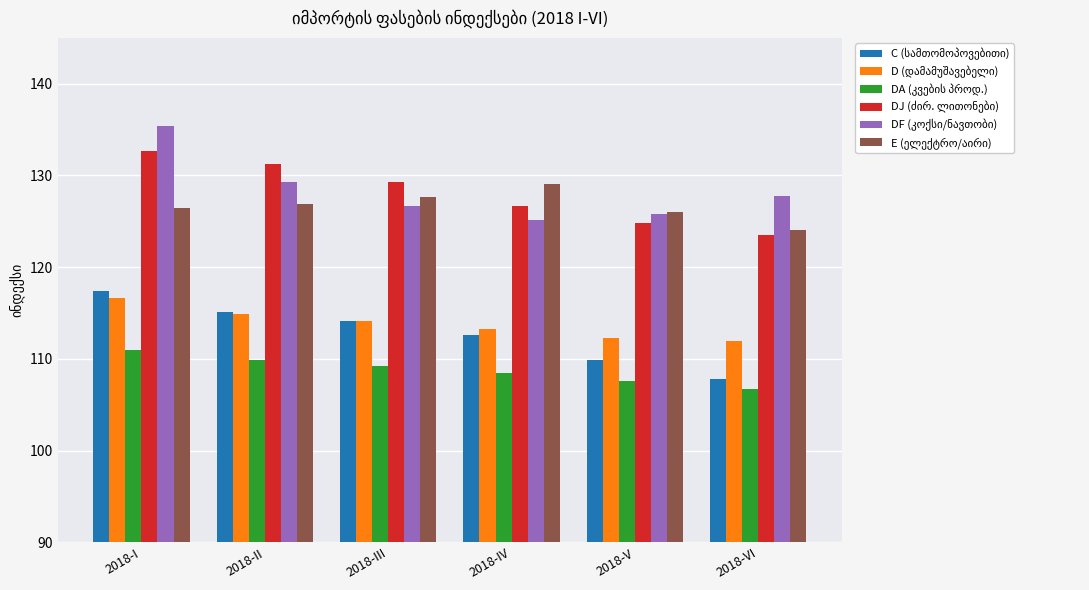

At which category is the sum across all series the highest?

2018-I